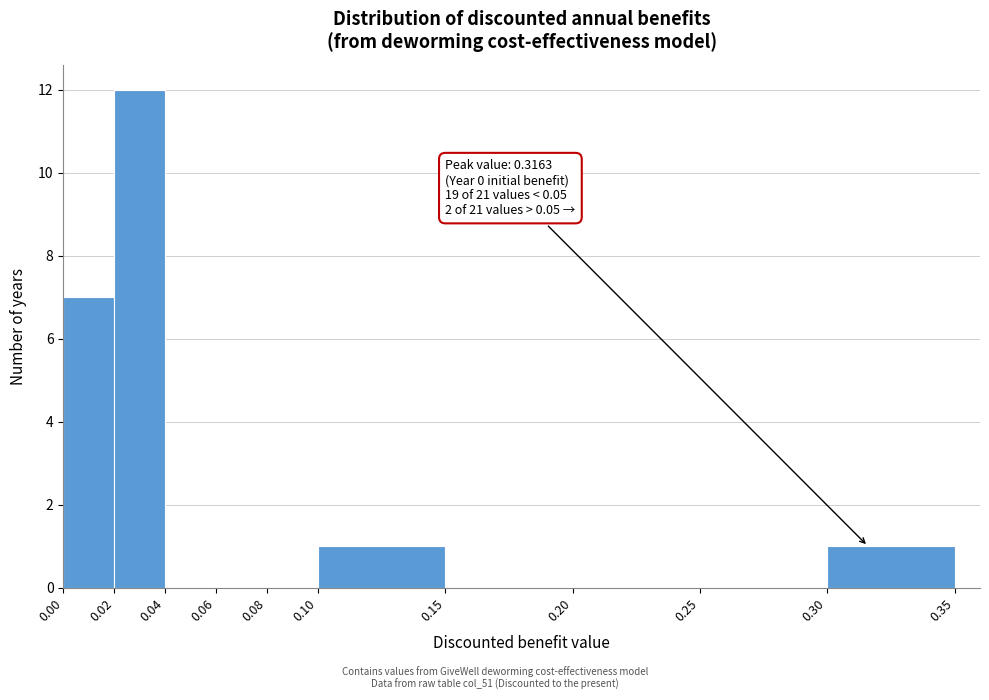

Which range on the x-axis has the tallest bar?

0.02 to 0.04